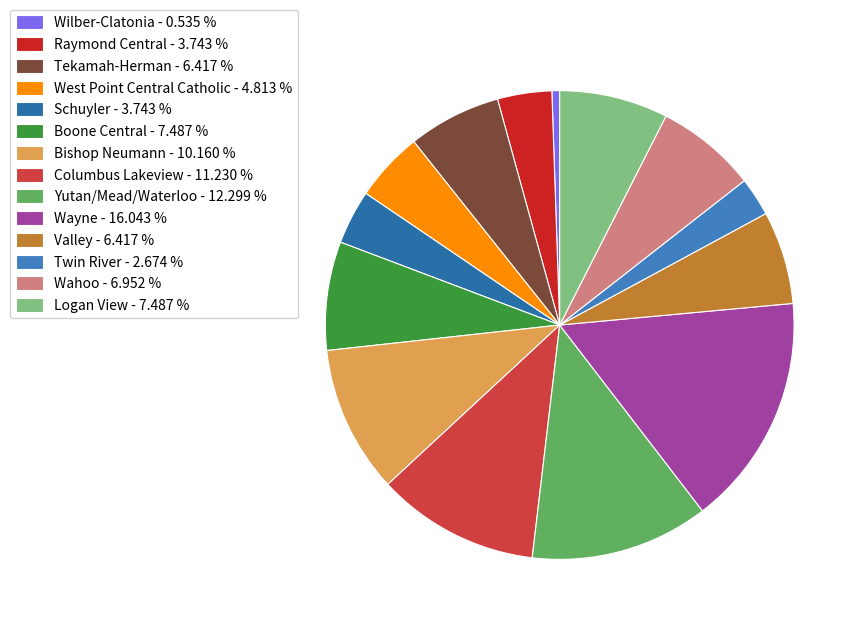

How many segments does this pie chart have?

14